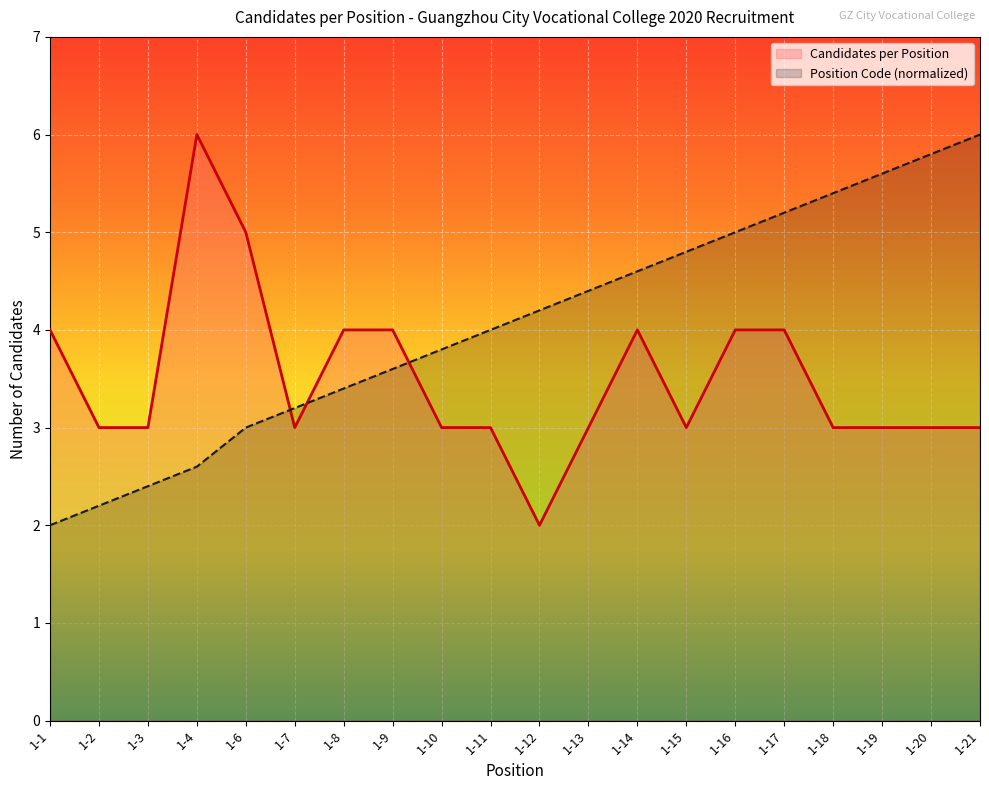

Rank the categories by Position Code value from highest to lowest.

1-21, 1-20, 1-19, 1-18, 1-17, 1-16, 1-15, 1-14, 1-13, 1-12, 1-11, 1-10, 1-9, 1-8, 1-7, 1-6, 1-4, 1-3, 1-2, 1-1